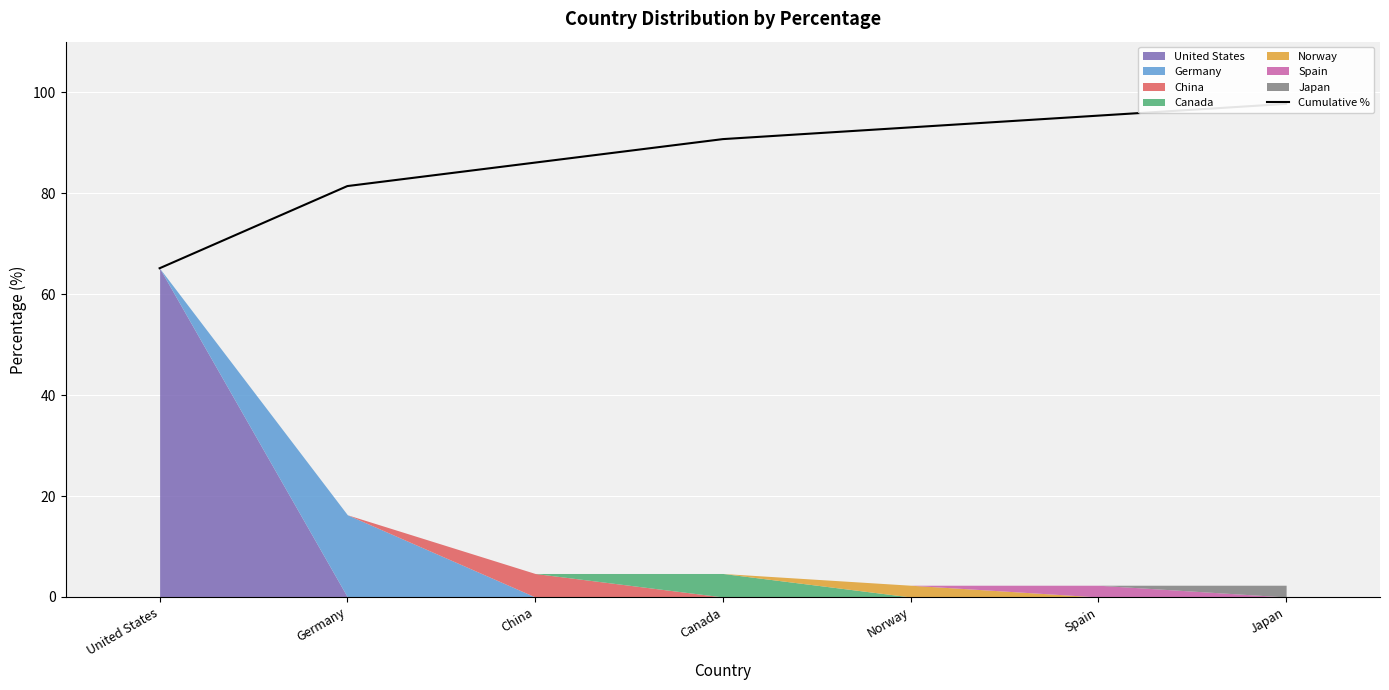

Which label corresponds to the largest value in the chart?

Japan